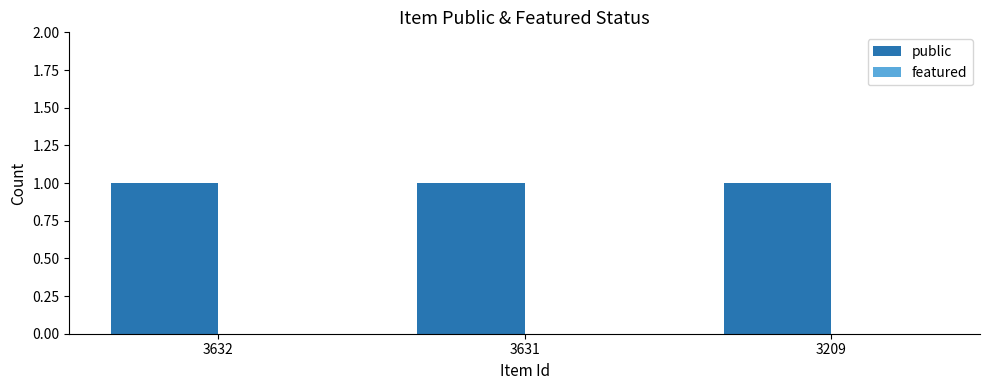

How many bars are there in total?

6